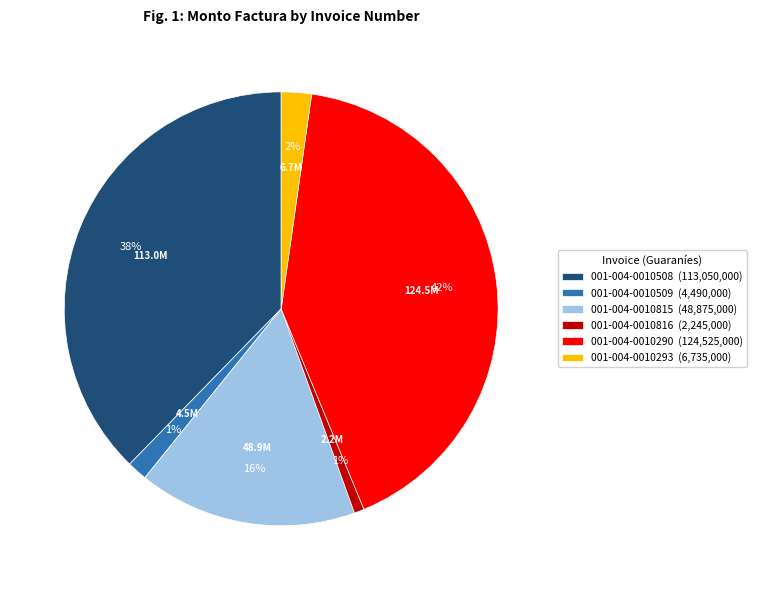

Is the sum of 001-004-0010815 (48,875,000) and 001-004-0010816 (2,245,000) greater than half?

No